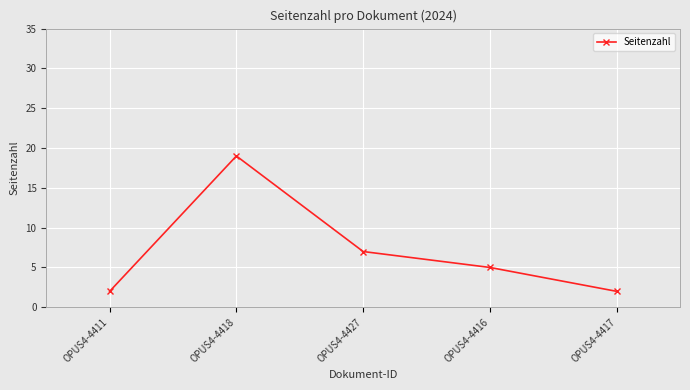

How many data points does each series have?

5